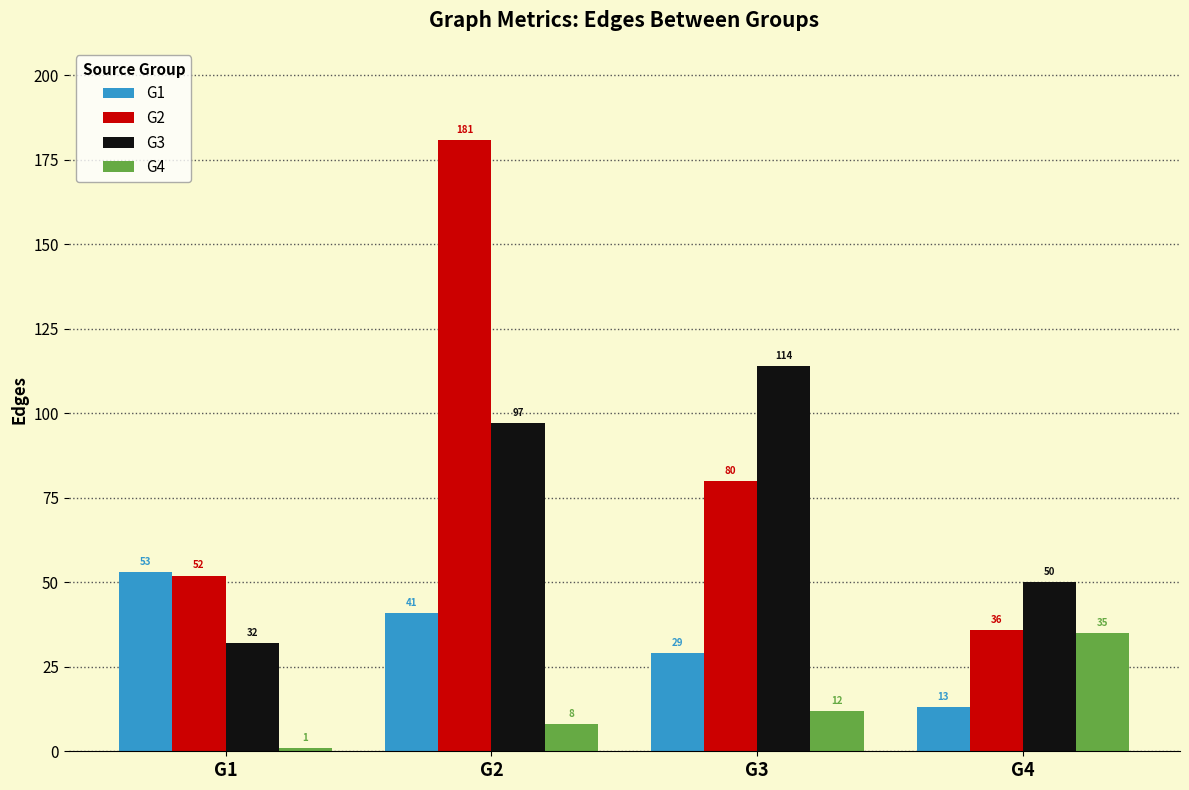

What is the value of the G3 bar at the 1st from the left?

32